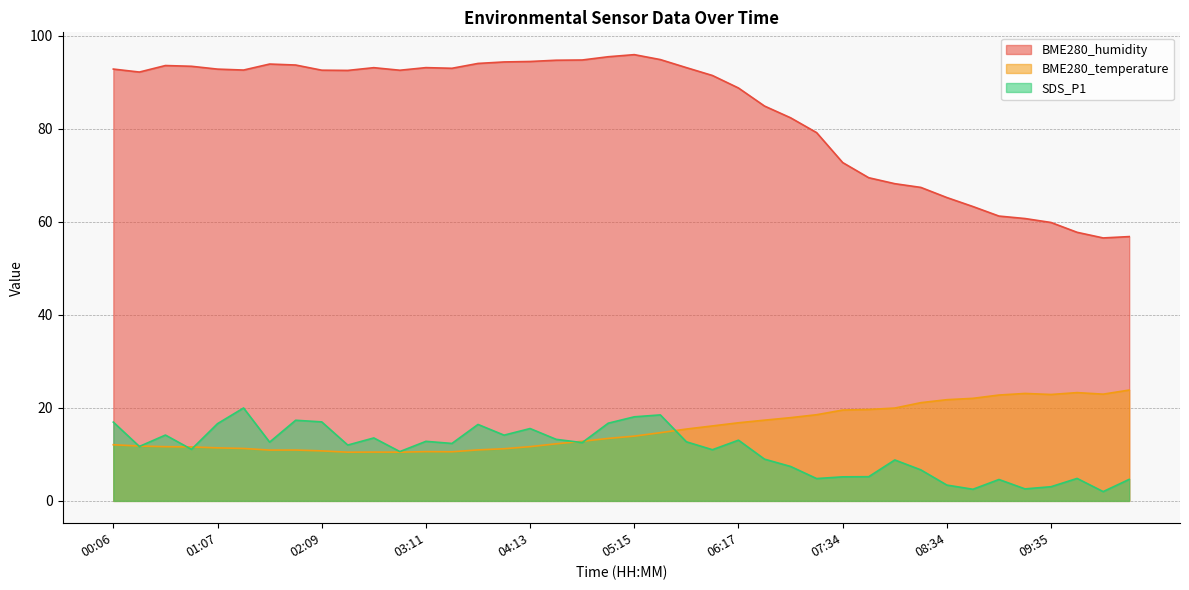

List the series in order of their peak value, lowest first.

SDS_P1, BME280_temperature, BME280_humidity